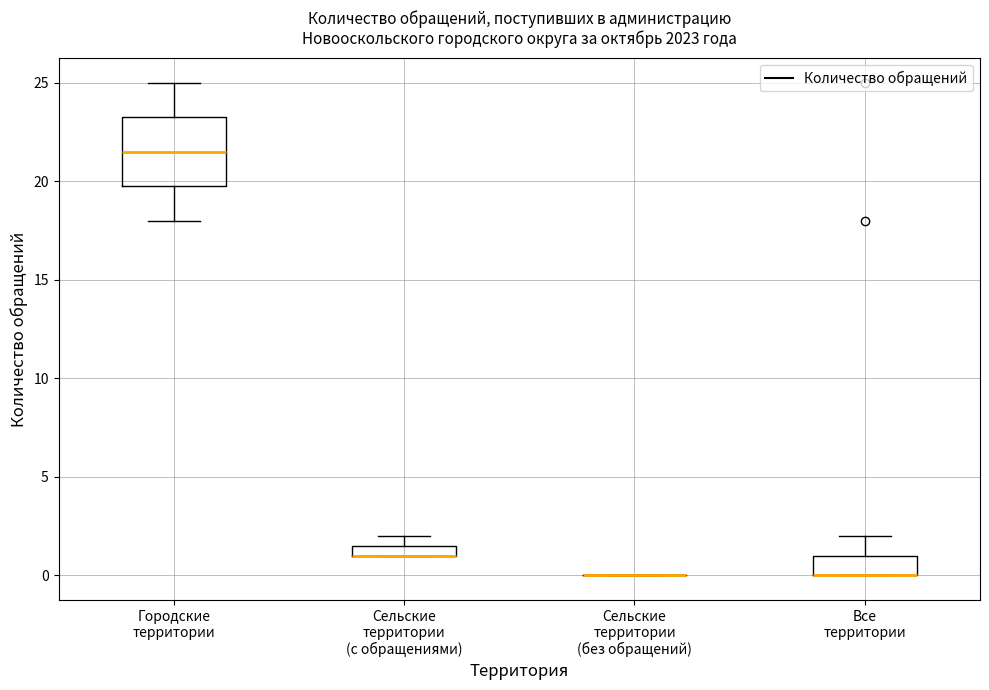

Where is the upper edge of the box for Все территории on the y-axis? The values are not printed on the chart, so give them approximately, as read against the axis.

1.0